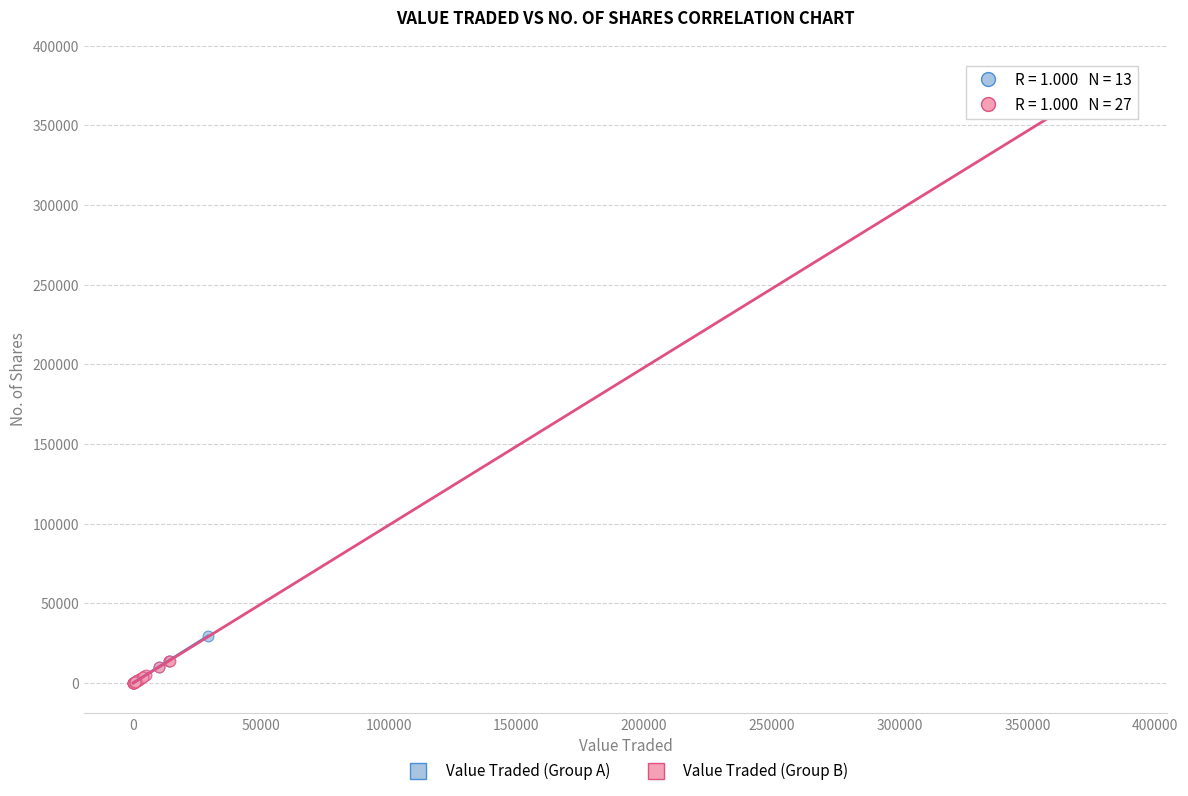

Which series has the largest Y range (max minus min)?

Value Traded (Group B)